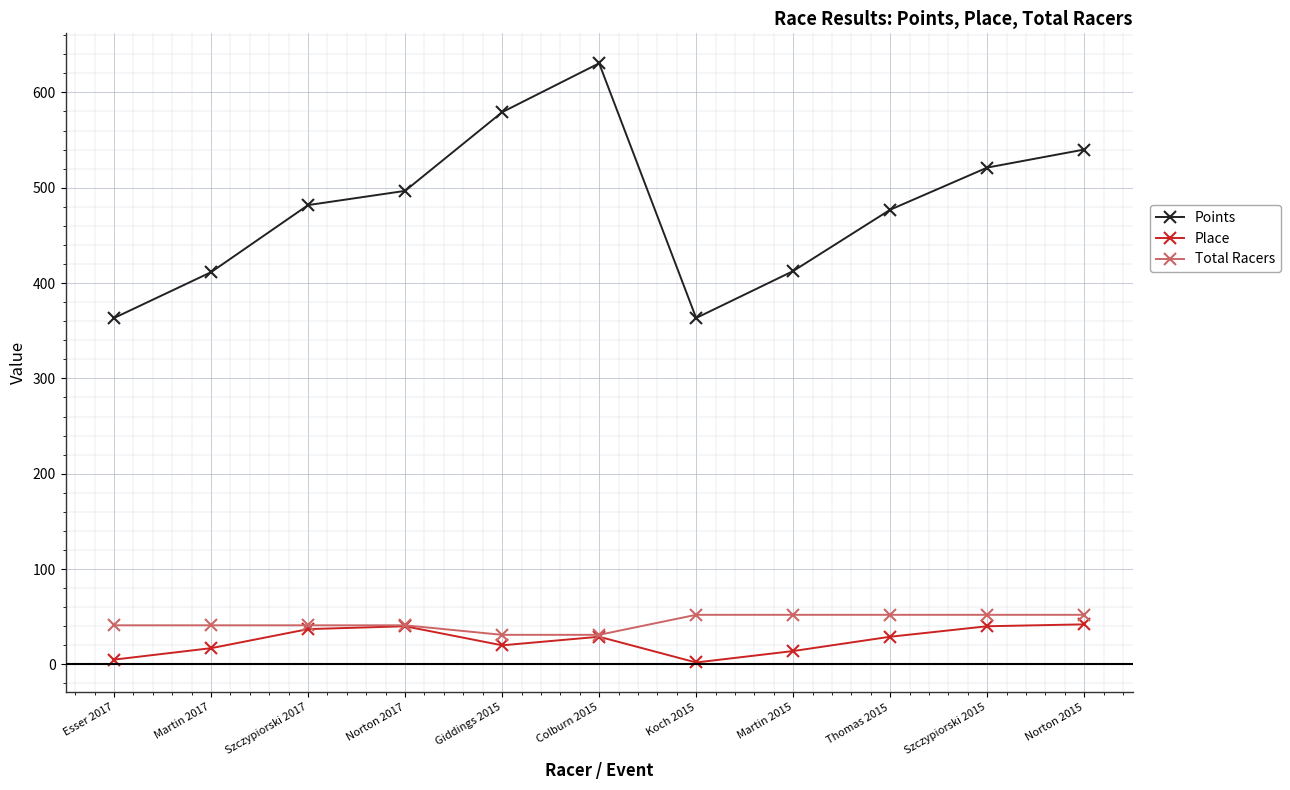

Between Koch 2015 and Thomas 2015, which series saw the biggest shift?

Points